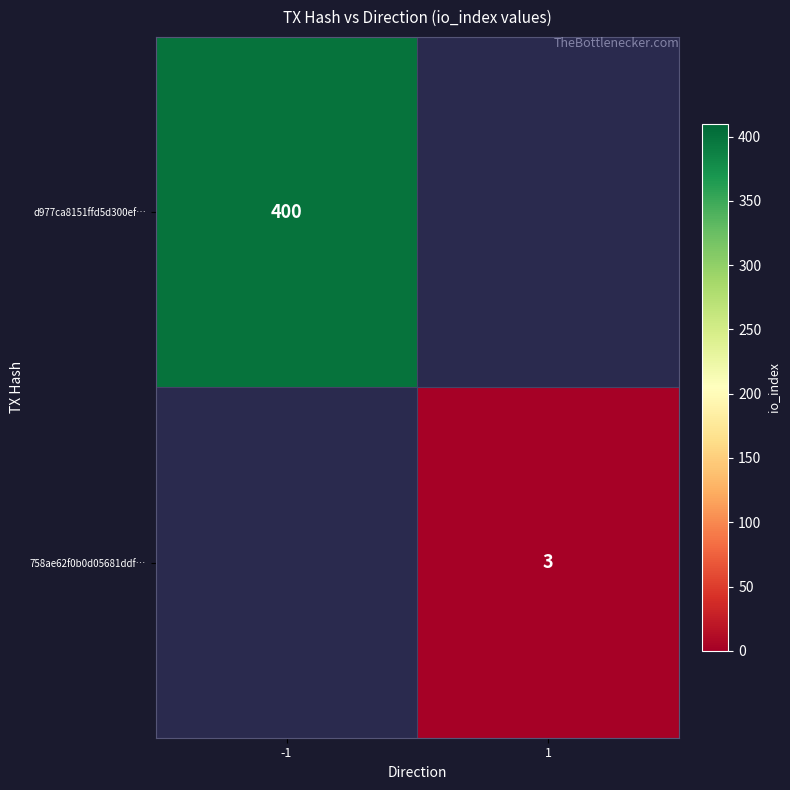

The value of 758ae62f0b0d05681ddf… at 1 is 3. True or false?

True